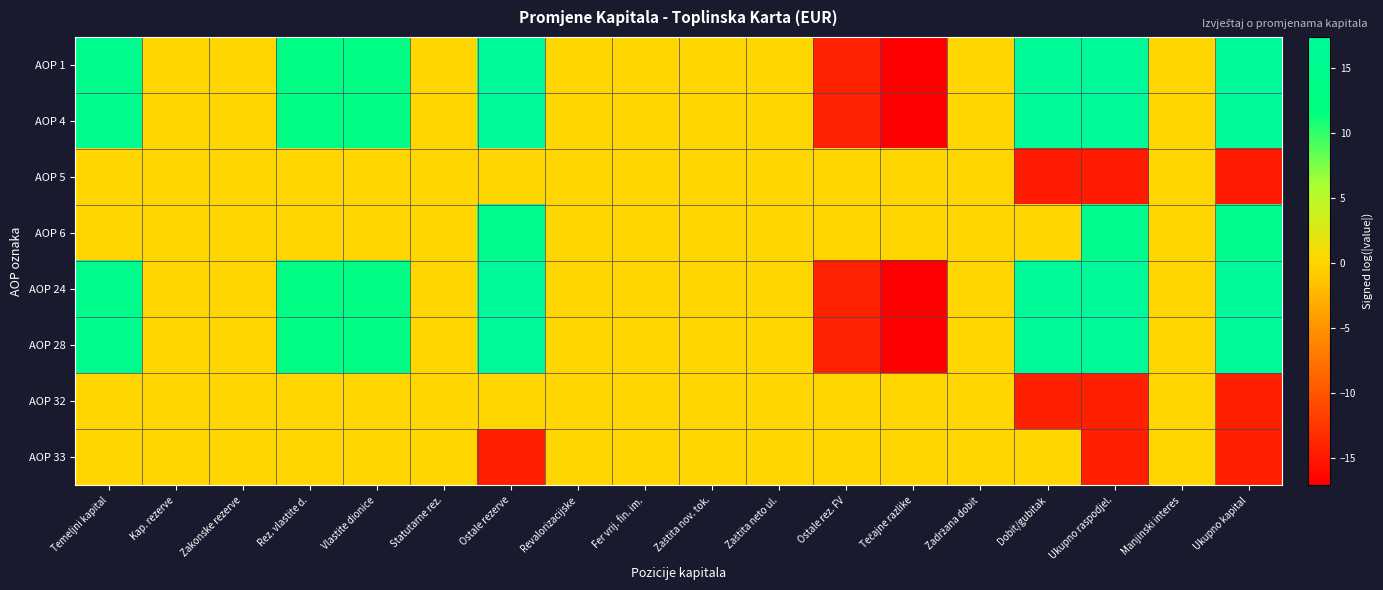

What is the smallest value displayed?

-17.1